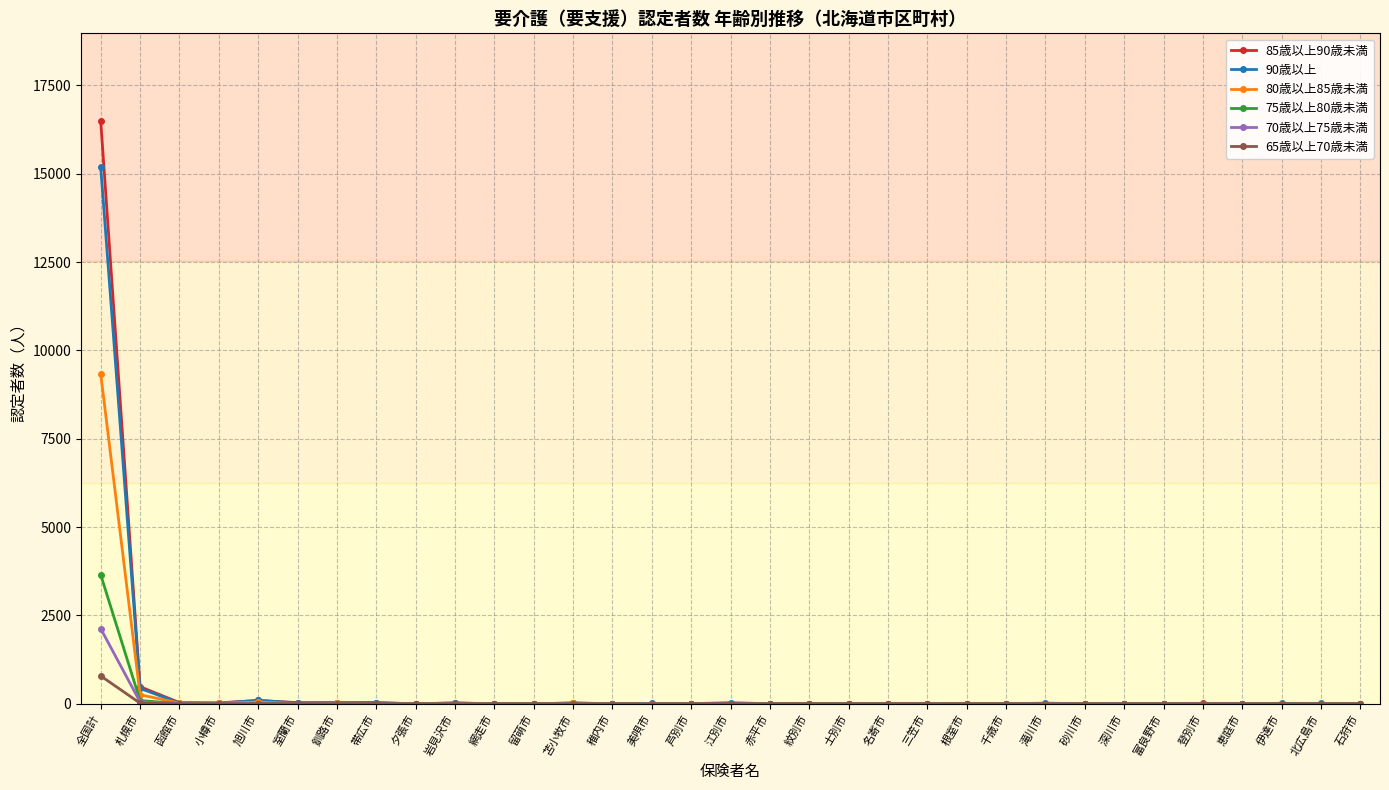

What is the label of the 22nd point from the left?

三笠市